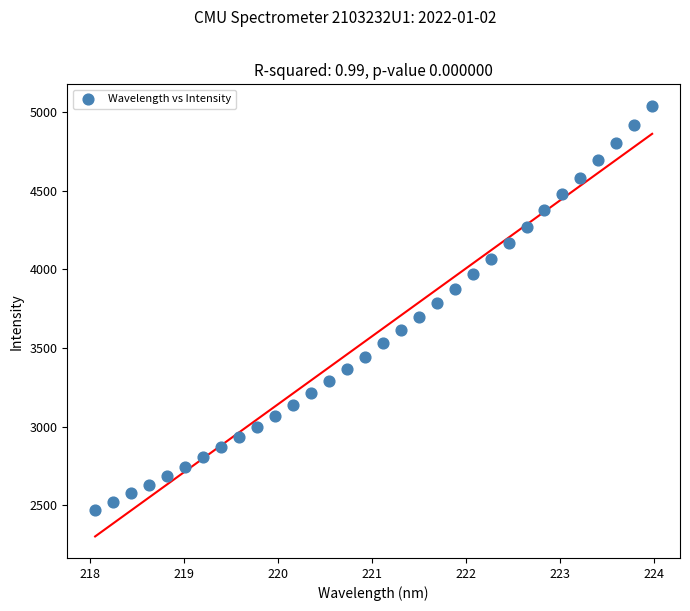

What is the range of Y values (max minus min)?

2566.6